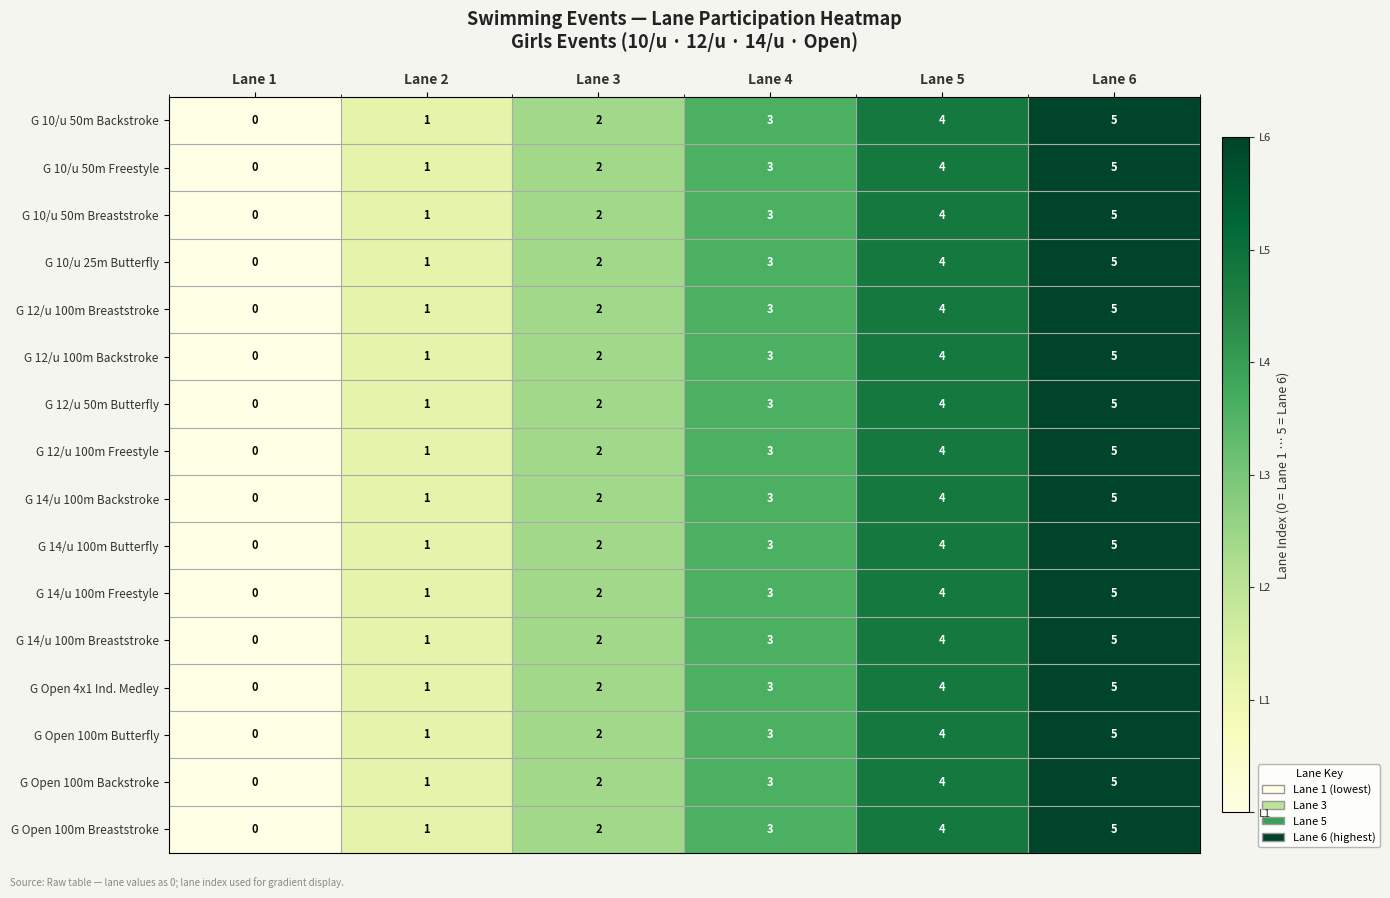

At which category is the sum across all series the highest?

Lane 6